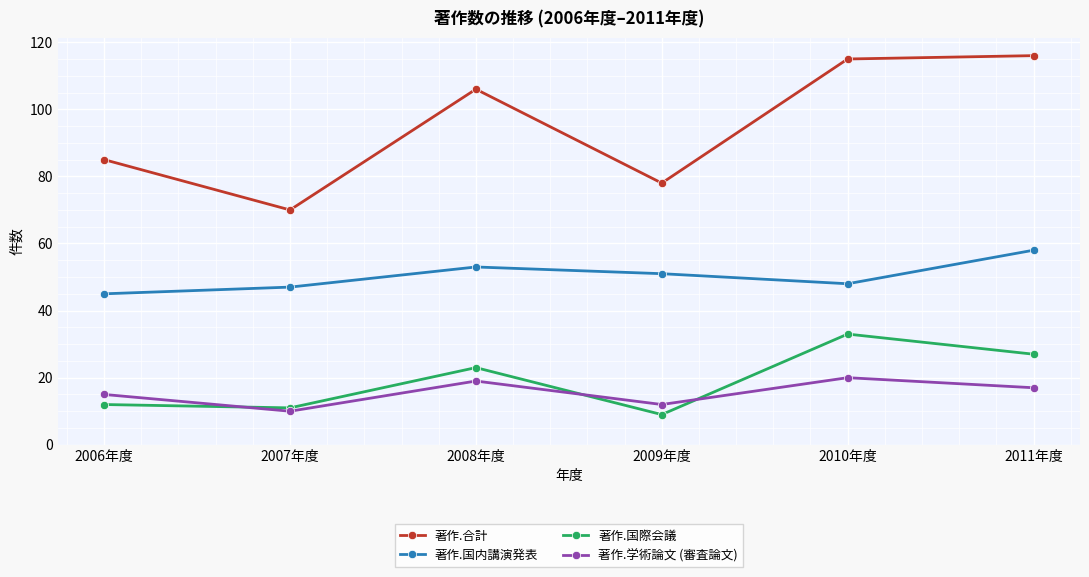

Which category has the lowest value in the 著作.国内講演発表 series?

2006年度